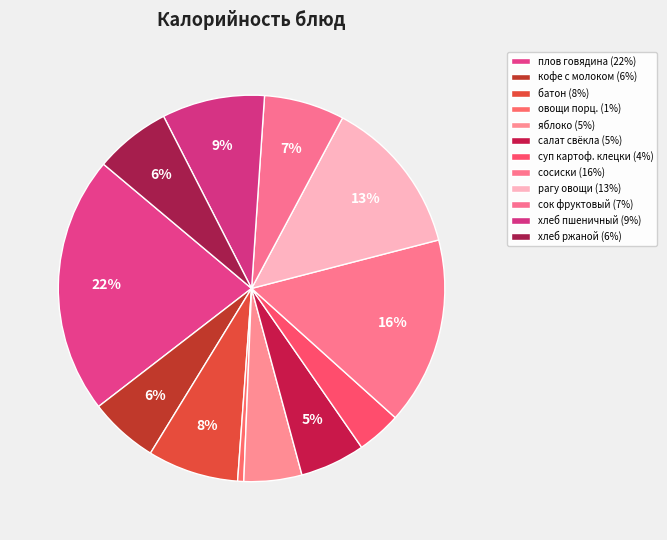

How many segments does this pie chart have?

12